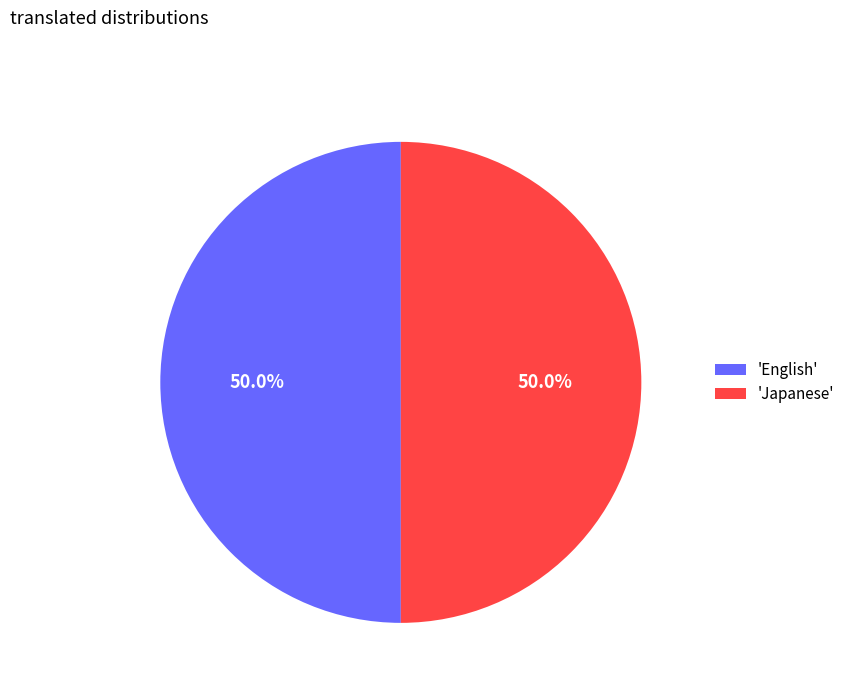

Do 'English' and 'Japanese' together represent more than half of the pie?

Yes